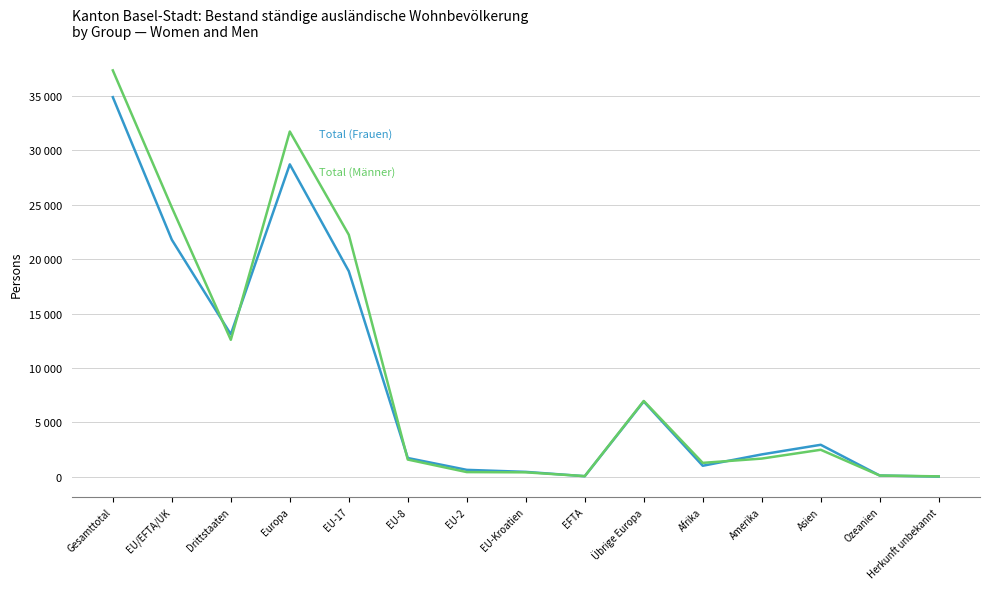

Does the chart display data point markers on the line(s)?

No